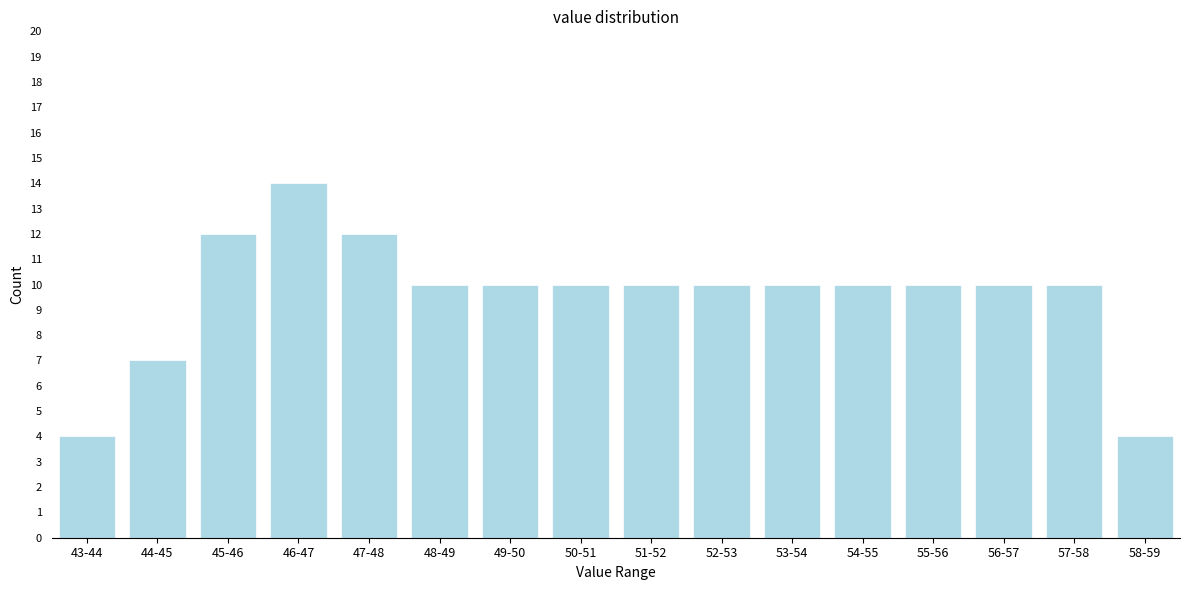

Reading left to right, what are all the values shown in this chart?

43-44=4	44-45=7	45-46=12	46-47=14	47-48=12	48-49=10	49-50=10	50-51=10	51-52=10	52-53=10	53-54=10	54-55=10	55-56=10	56-57=10	57-58=10	58-59=4